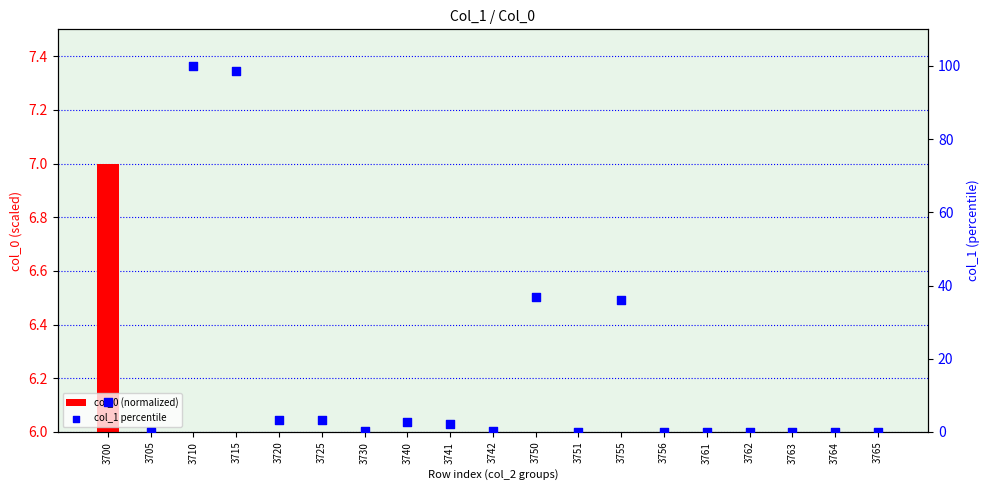

Which series contains the lowest Y value?

col_1 percentile